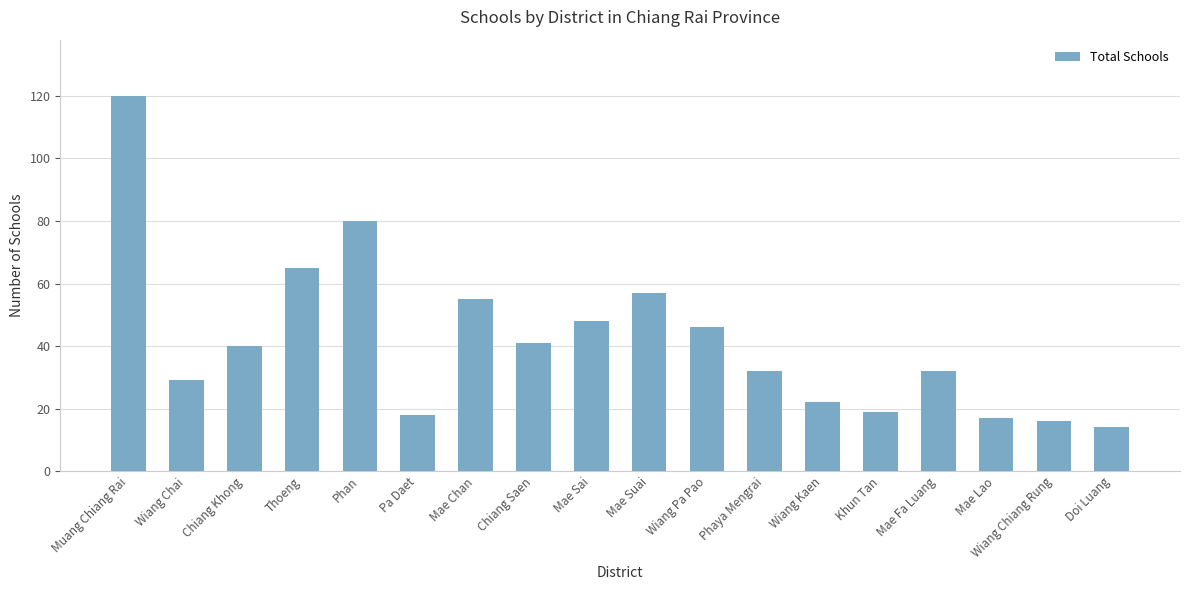

What is the sum of all values?

751